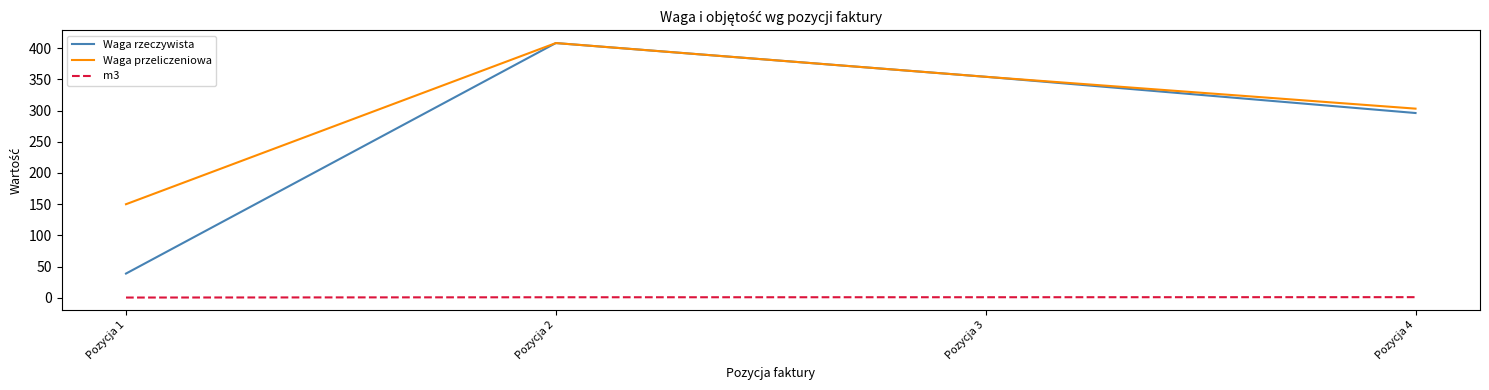

What are all the series names shown in the legend?

Waga rzeczywista, Waga przeliczeniowa, m3